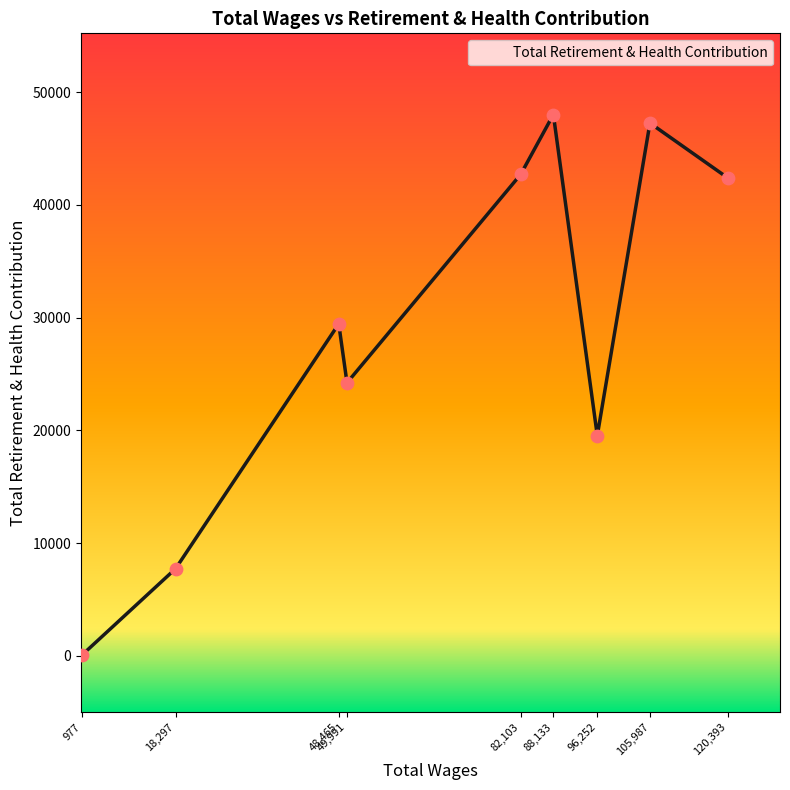

What is the change in value from 48,465 to 96,252?

-9906